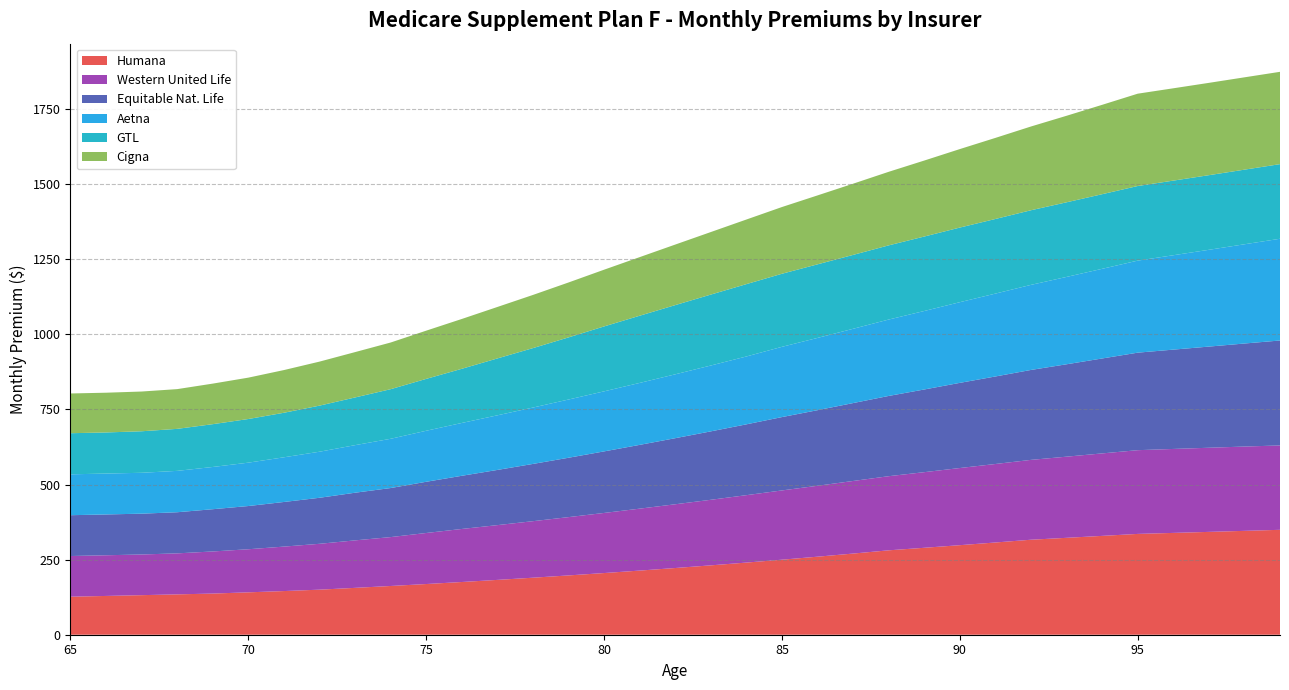

Reading right to left, what are all the values shown in this chart?

Humana: 99=349.2	98=345.8	97=342.4	96=339.0	95=335.6	94=329.0	93=322.6	92=316.3	91=307.1	90=298.1	89=289.4	88=281.0	87=270.2	86=259.8	85=249.8	84=240.2	83=231.0	82=222.1	81=213.5	80=205.3	79=197.4	78=189.8	77=182.5	76=175.5	75=168.8	74=162.3	73=156.0	72=150.0	71=145.4	70=141.1	69=137.0	68=134.3	67=131.7	66=129.1	65=126.6
Western United Life: 99=280.9	98=280.7	97=280.1	96=279.5	95=278.8	94=274.6	93=270.2	92=265.8	91=261.3	90=256.8	89=251.8	88=246.8	87=241.7	86=236.1	85=230.6	84=224.4	83=218.2	82=212.2	81=206.2	80=200.1	79=194.1	78=188.2	77=182.3	76=176.6	75=169.9	74=162.8	73=158.1	72=152.7	71=148.0	70=143.4	69=140.2	68=136.5	67=135.4	66=135.4	65=135.4
Equitable Nat. Life: 99=349.3	98=343.0	97=336.8	96=330.6	95=324.6	94=316.0	93=307.6	92=299.4	91=291.4	90=283.5	89=275.3	88=267.2	87=259.3	86=251.7	85=244.2	84=235.8	83=227.8	82=220.0	81=212.3	80=204.9	79=197.7	78=190.6	77=183.7	76=177.0	75=170.5	74=163.3	73=158.6	72=153.2	71=148.6	70=143.9	69=140.7	68=136.9	67=135.9	66=135.9	65=135.9
Aetna: 99=338.7	98=330.4	97=322.2	96=314.2	95=306.4	94=298.5	93=290.8	92=283.2	91=275.9	90=268.6	89=261.3	88=254.3	87=247.3	86=240.6	85=233.9	84=225.9	83=219.2	82=212.7	81=206.3	80=199.9	79=193.8	78=187.7	77=181.8	76=175.8	75=169.8	74=163.9	73=158.4	72=153.4	71=148.8	70=144.4	69=140.6	68=137.7	67=136.1	66=136.1	65=136.1
GTL: 99=248.4	98=248.4	97=248.4	96=248.4	95=248.4	94=248.4	93=248.4	92=248.4	91=248.4	90=248.4	89=247.9	88=247.0	87=246.0	86=245.0	85=243.2	84=240.9	83=236.1	82=230.4	81=223.7	80=216.1	79=206.8	78=197.9	77=189.4	76=180.3	75=172.7	74=165.2	73=158.8	72=153.4	71=148.2	70=145.3	69=142.5	68=139.9	67=138.2	66=136.9	65=136.9
Cigna: 99=307.4	98=307.4	97=307.4	96=307.4	95=307.4	94=297.5	93=288.0	92=278.8	91=269.9	90=261.3	89=253.0	88=244.9	87=237.1	86=229.5	85=222.2	84=215.1	83=208.2	82=201.5	81=195.1	80=188.9	79=182.8	78=177.0	77=171.3	76=165.9	75=160.6	74=155.4	73=151.0	72=146.6	71=142.2	70=137.7	69=135.0	68=132.3	67=132.3	66=132.3	65=132.3